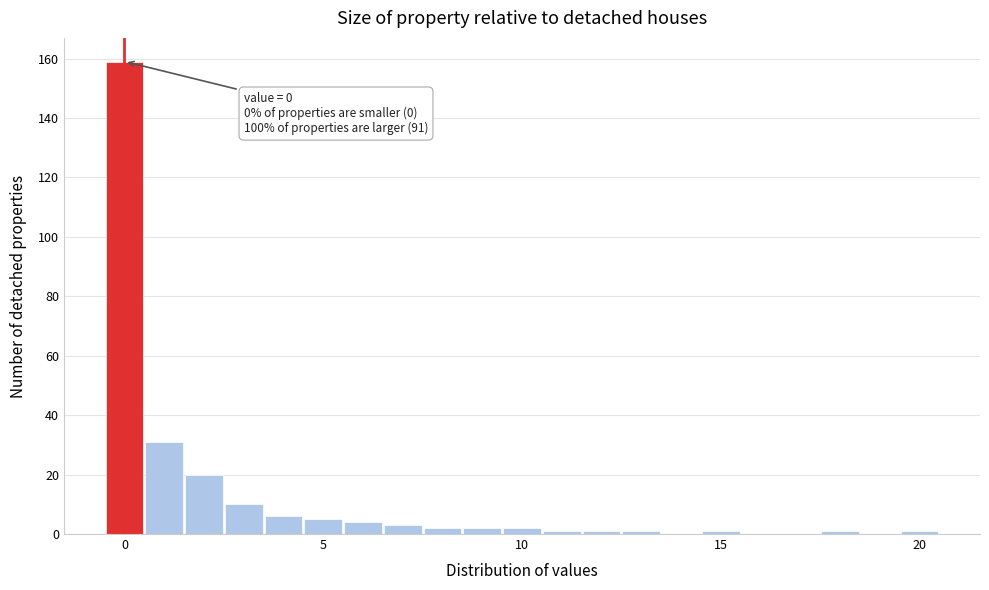

Read against the x-axis, roughly where is the centre of the tallest bar?

0.0